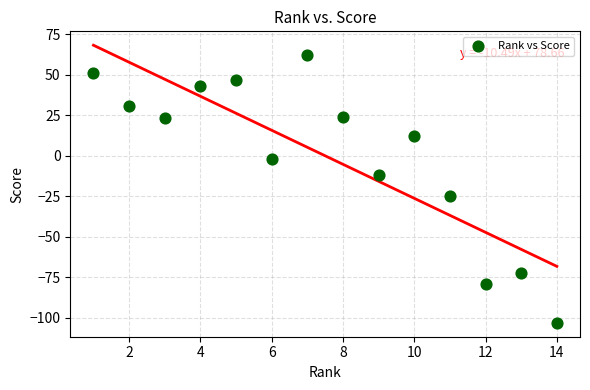

What Y value in the scatter plot is closest to -20?

-25